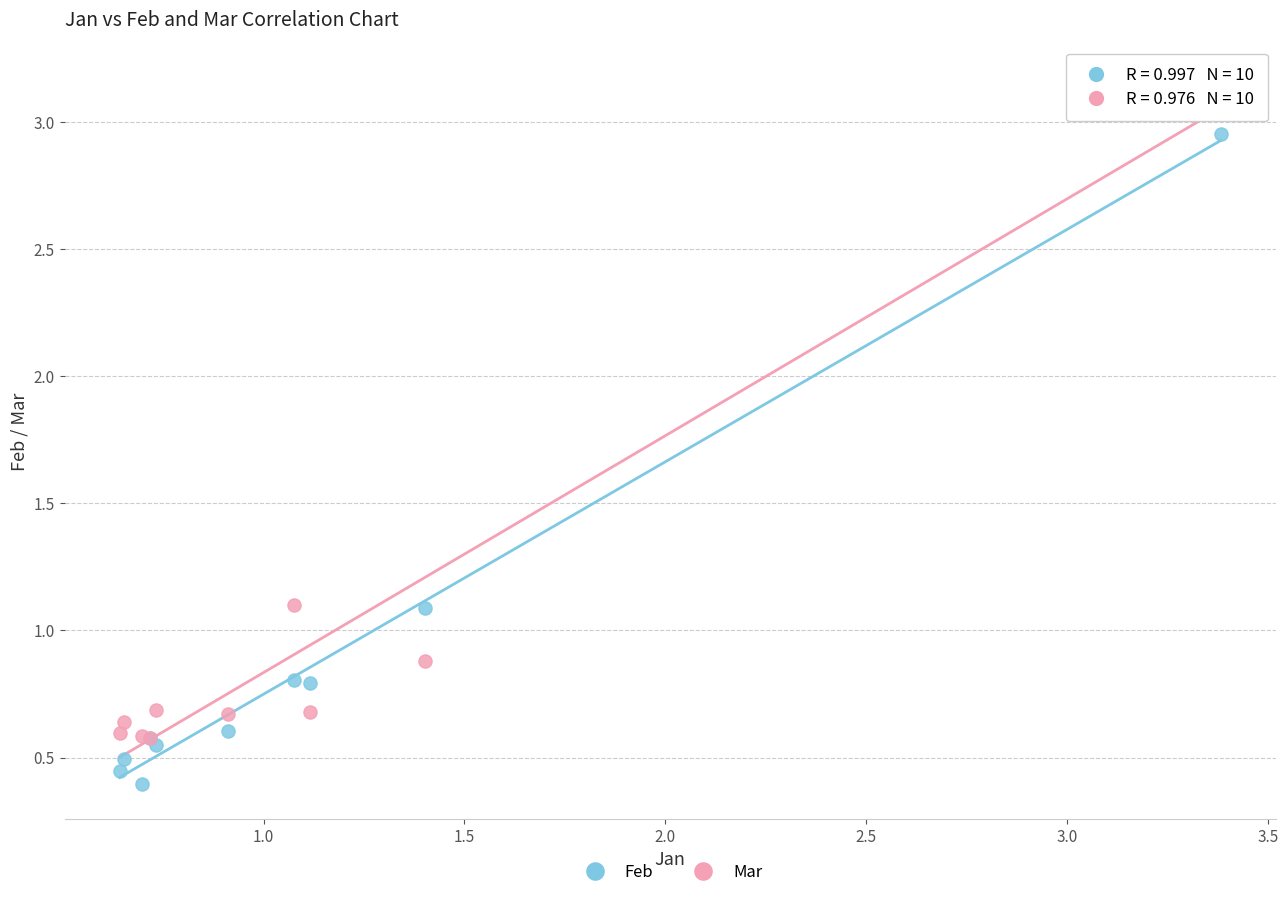

What are all the series names shown in the legend?

Feb, Mar